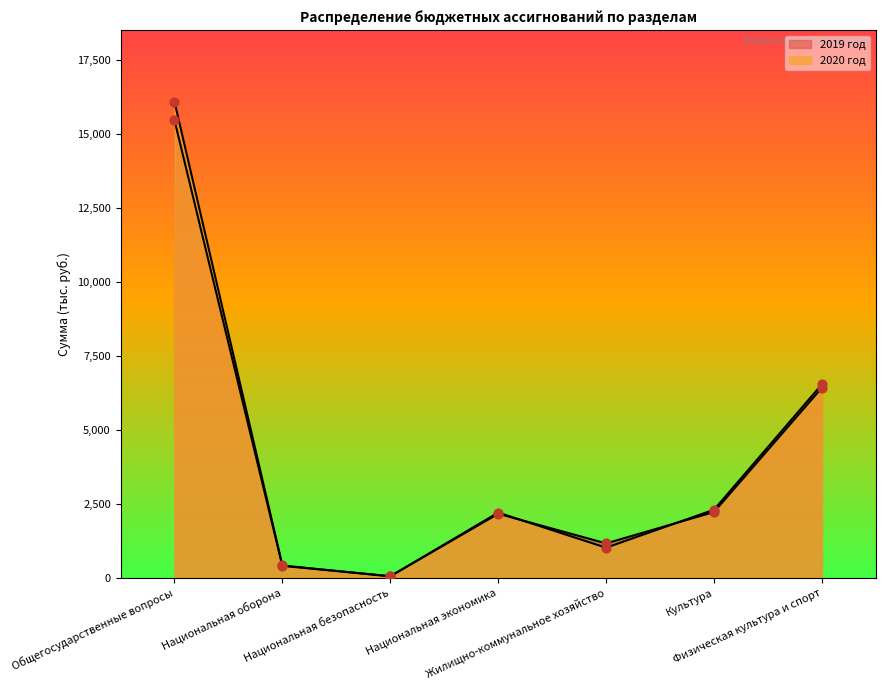

At which category is the sum across all series the highest?

Общегосударственные вопросы